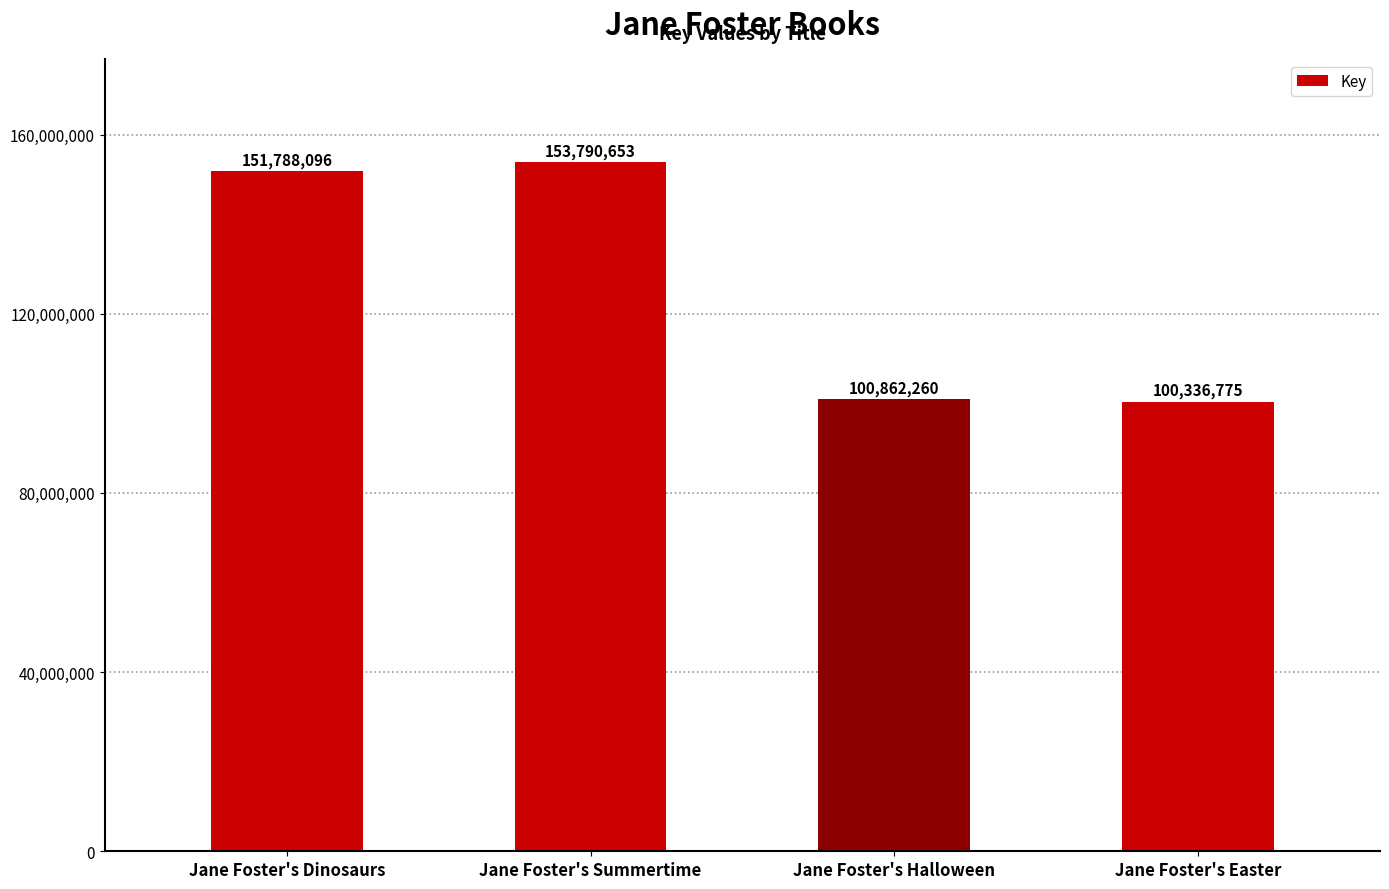

What is the difference between the values at Jane Foster's Summertime and Jane Foster's Dinosaurs?

2002557